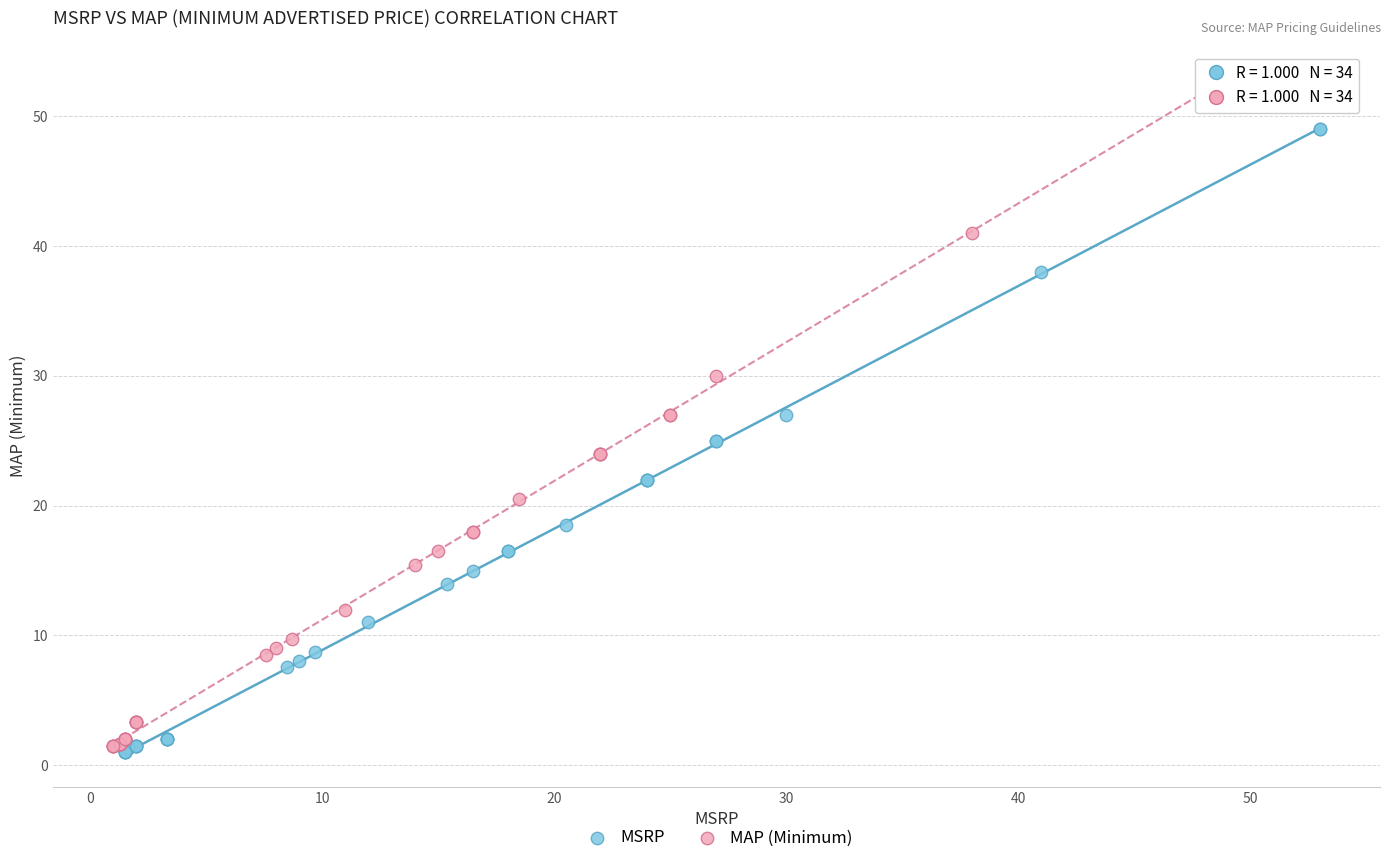

Which series reaches the maximum Y coordinate?

MAP (Minimum)